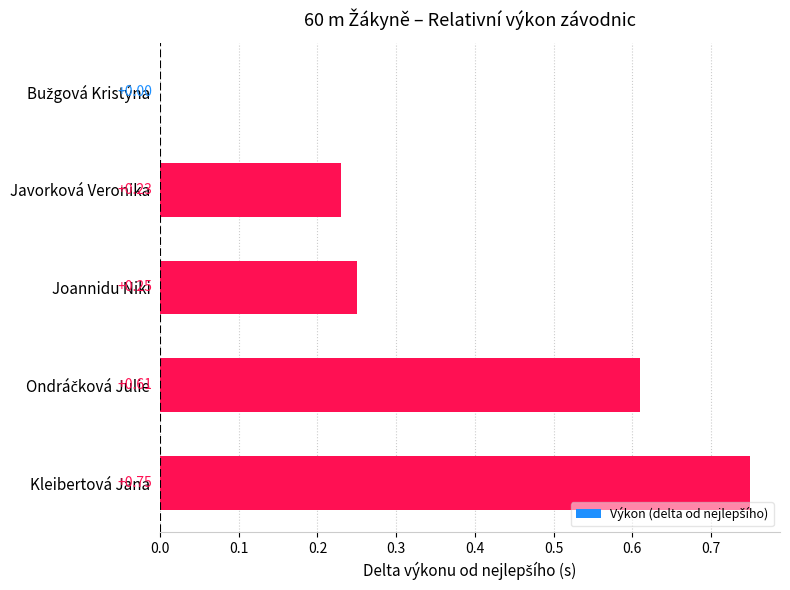

At which category does the chart reach its peak across all series?

Kleibertová Jana